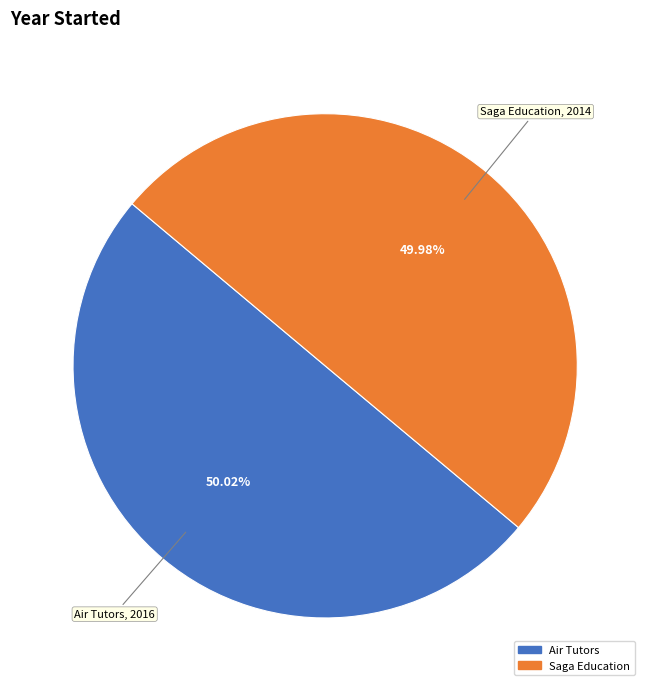

What is the ratio of the value at Air Tutors to the value at Saga Education?

1.0